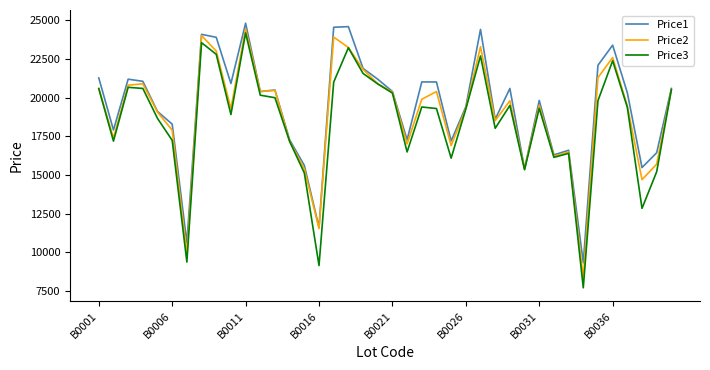

How many lines are shown in the chart?

3